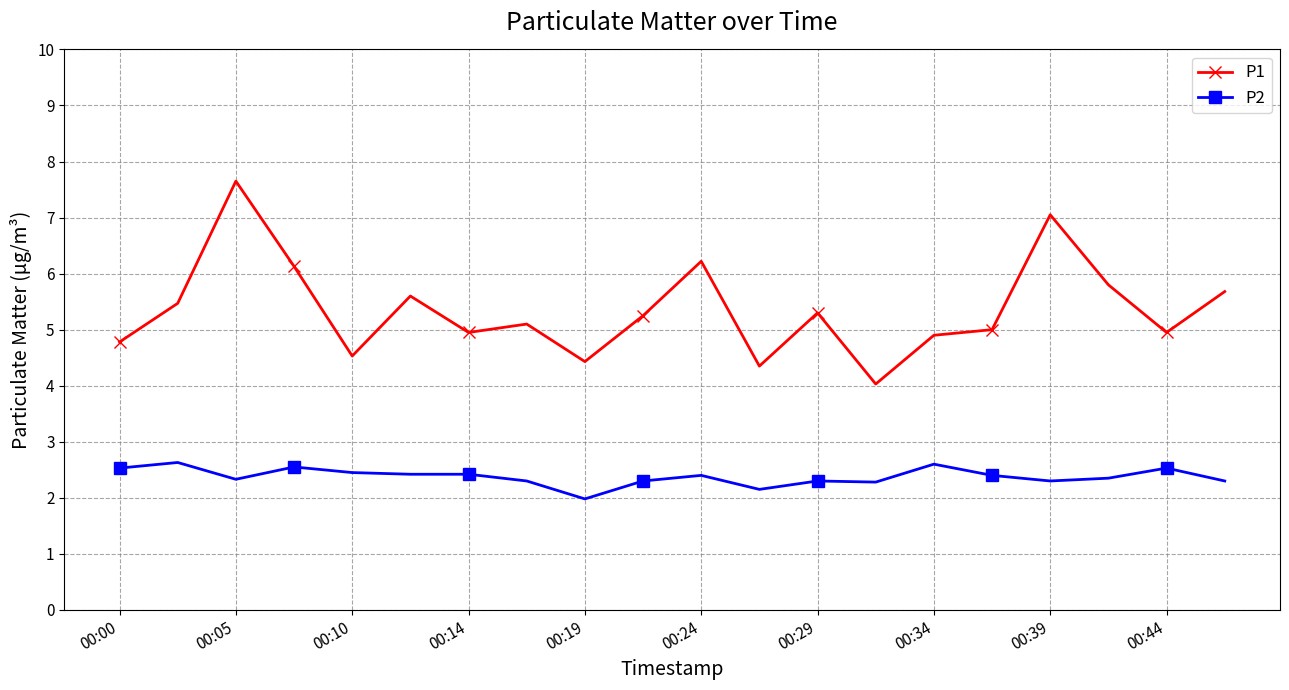

At how many categories does at least one series exceed 6?

4